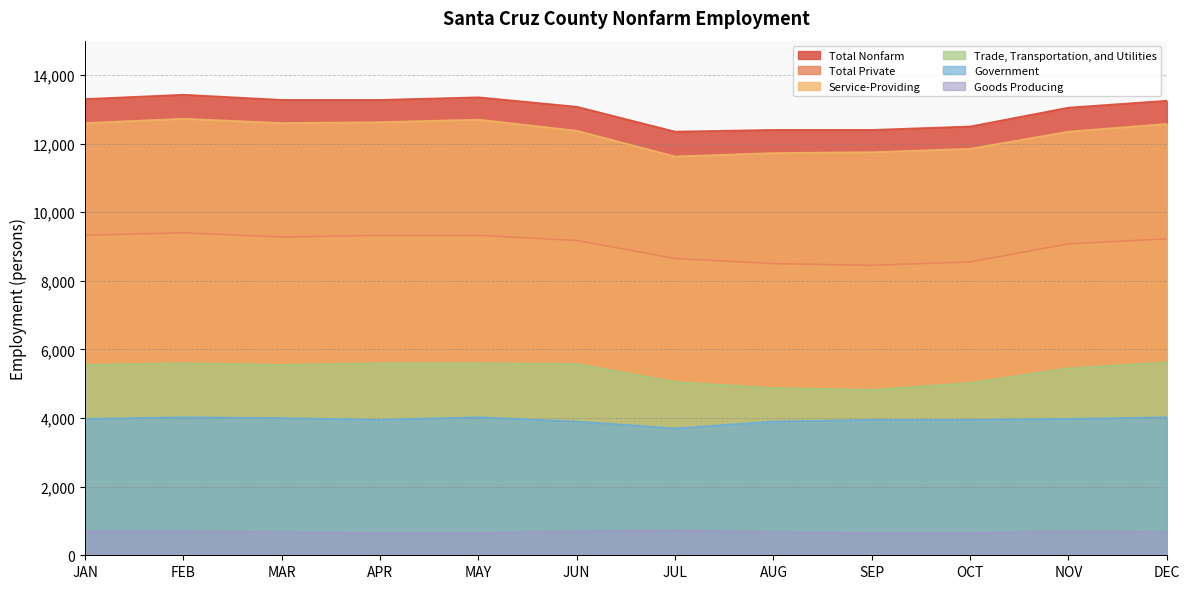

How many distinct data groups are displayed?

6